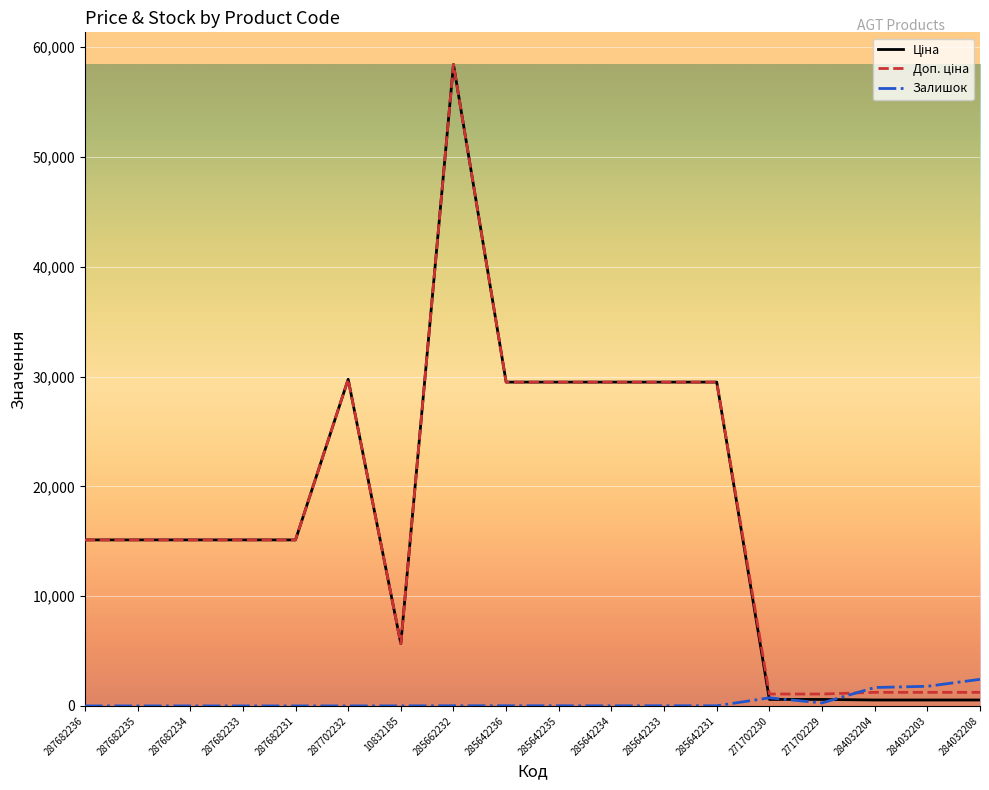

What is the total value across all series at 287682235?

30240.0